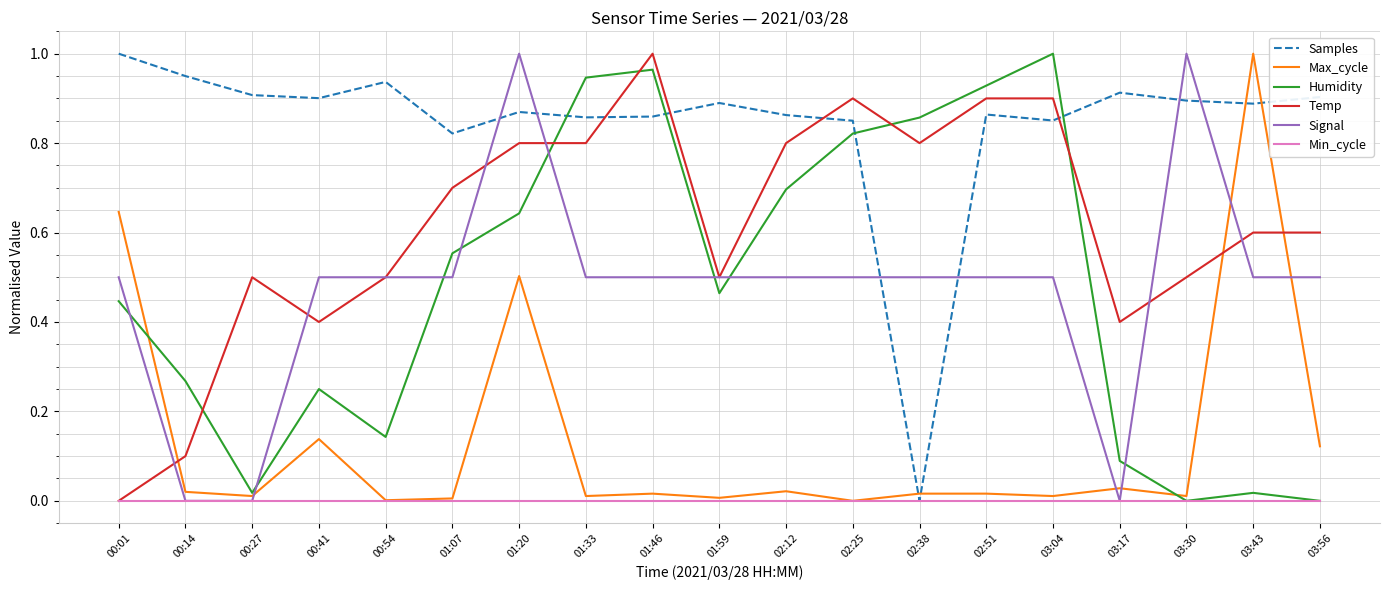

Which series ends up on top after the final intersection of Humidity and Signal?

Signal